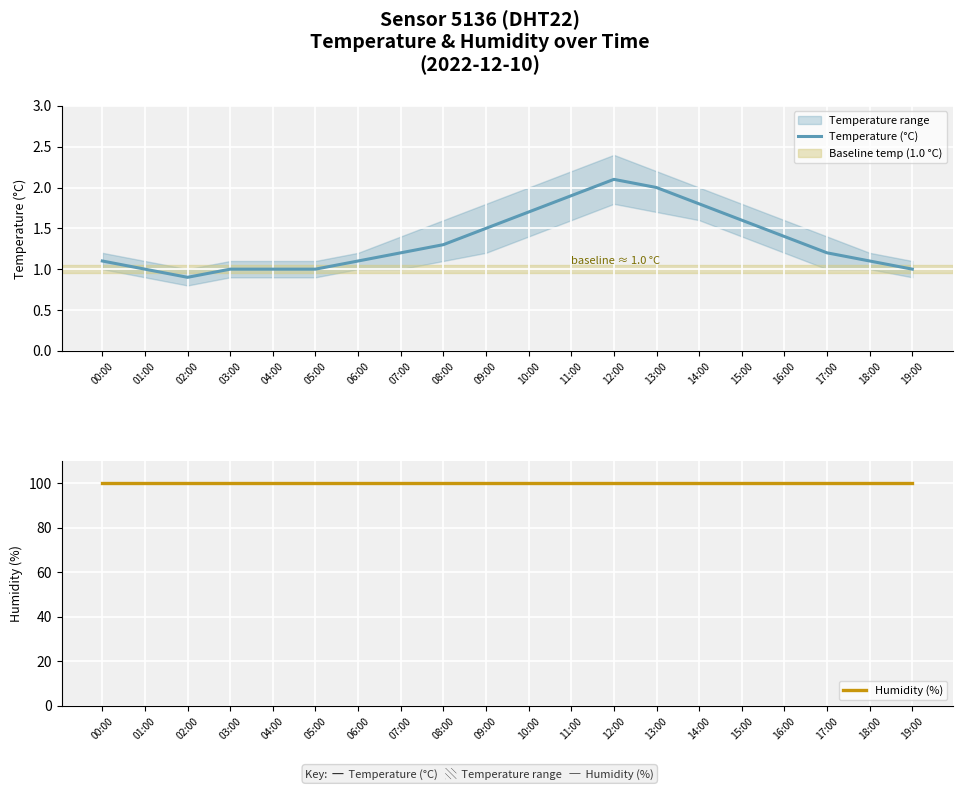

What is the total value across all series at 00:00?

101.0